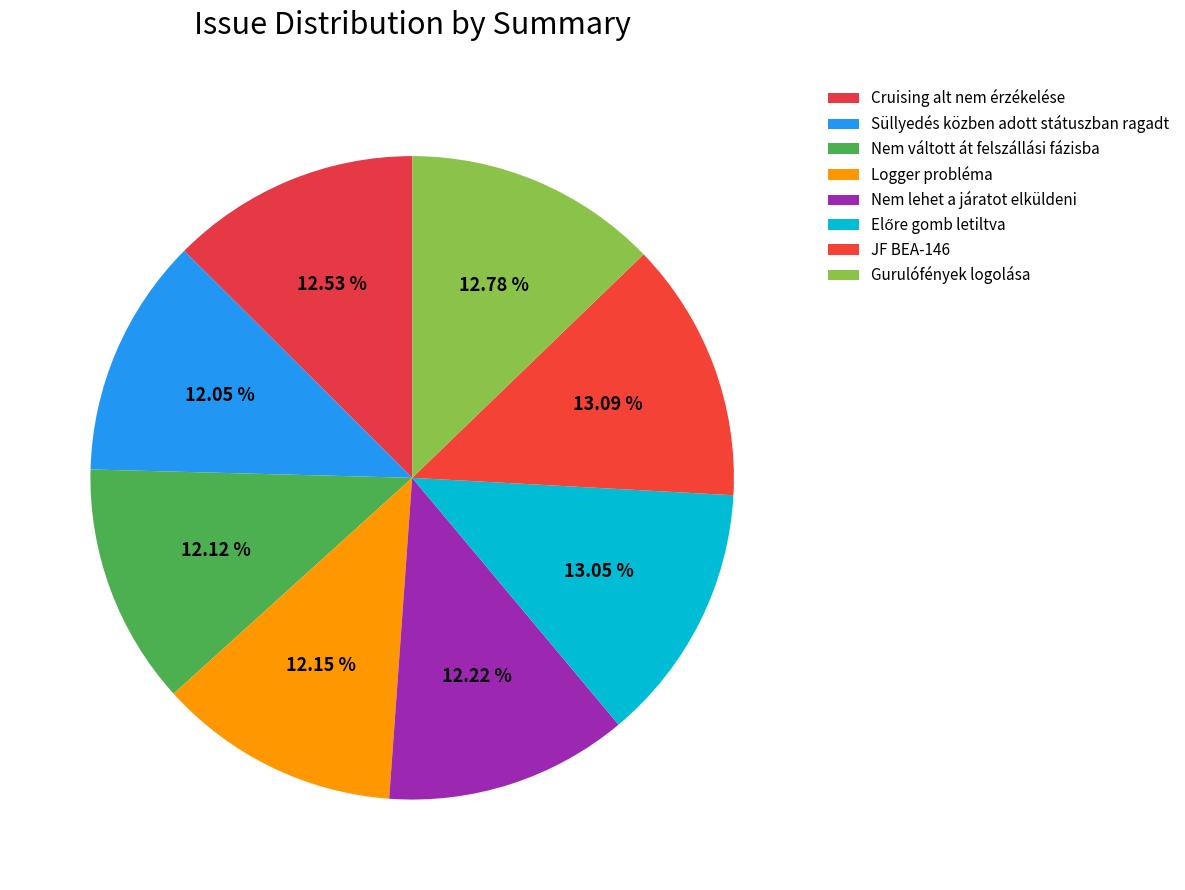

How many segments does this pie chart have?

8